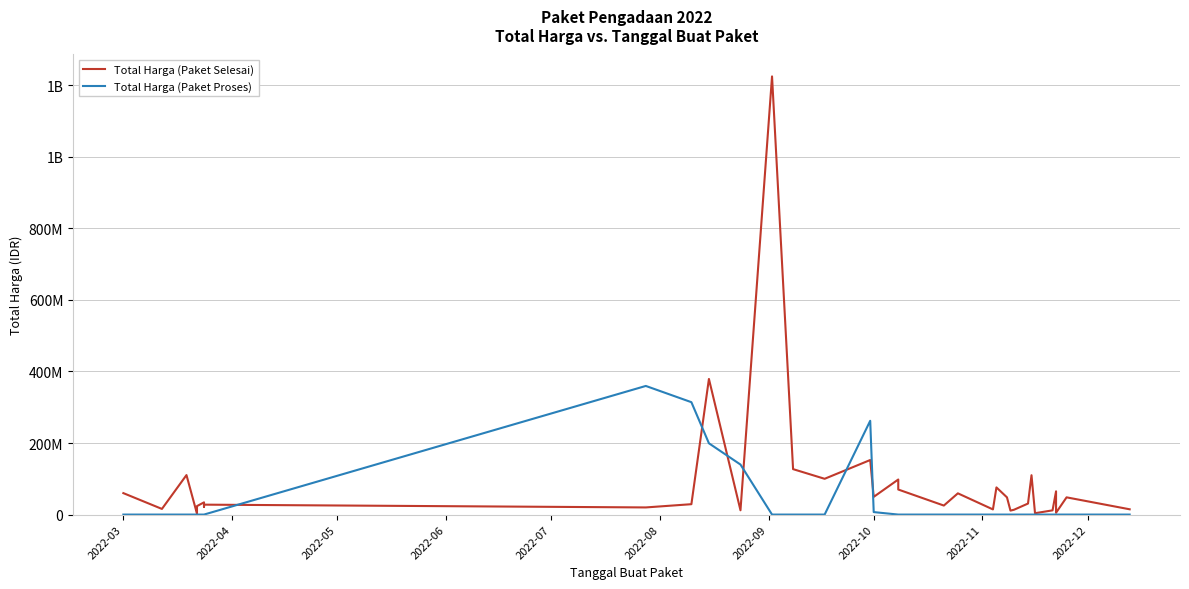

Reading left to right, transcribe all the data shown in this chart.

Total Harga (Paket Selesai): 59935000	15787200	110389990	2395750	23680800	34132505	21231000	27720000	19950000	29000000	379075000	12000000	1224682000	127000000	100000000	152477000	49478000	98000000	70000000	25200000	59375000	14400000	75920000	48140000	11100000	13442000	30800000	110000000	3825000	11800000	65000000	5093000	48140000	14750000
Total Harga (Paket Proses): 0	0	0	0	0	0	0	0	359500000	314121780	199200000	139800000	0	0	0	262118150	6936000	0	0	0	0	0	0	0	0	0	0	0	0	0	0	0	0	0